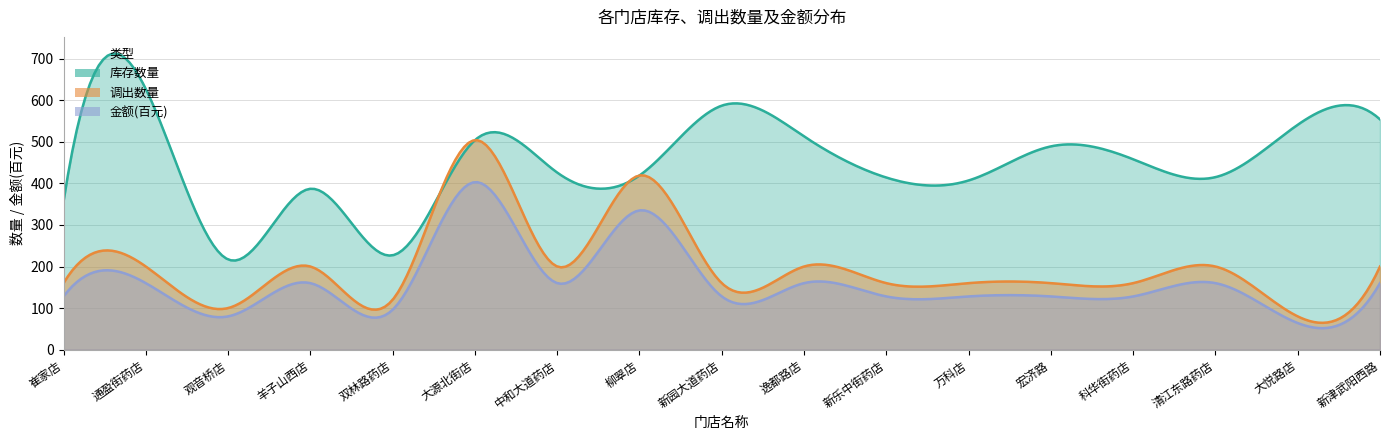

How many lines are shown in the chart?

3